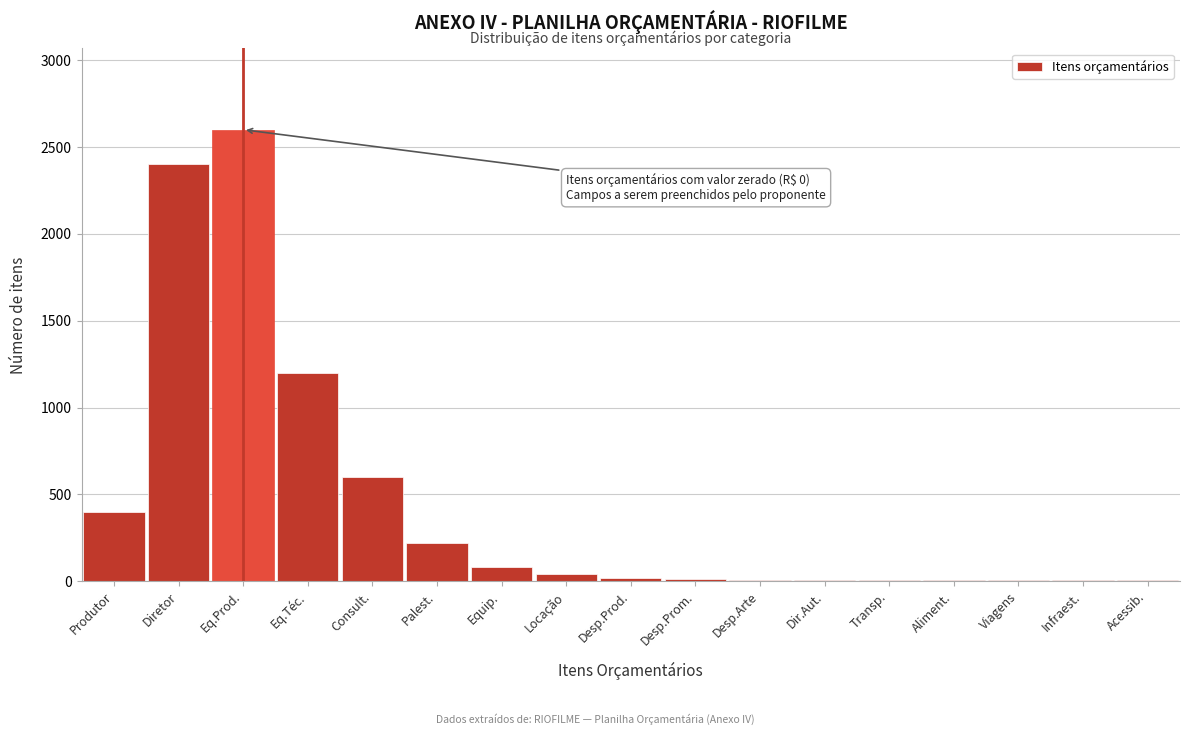

What is the approximate value at Diretor?

2400